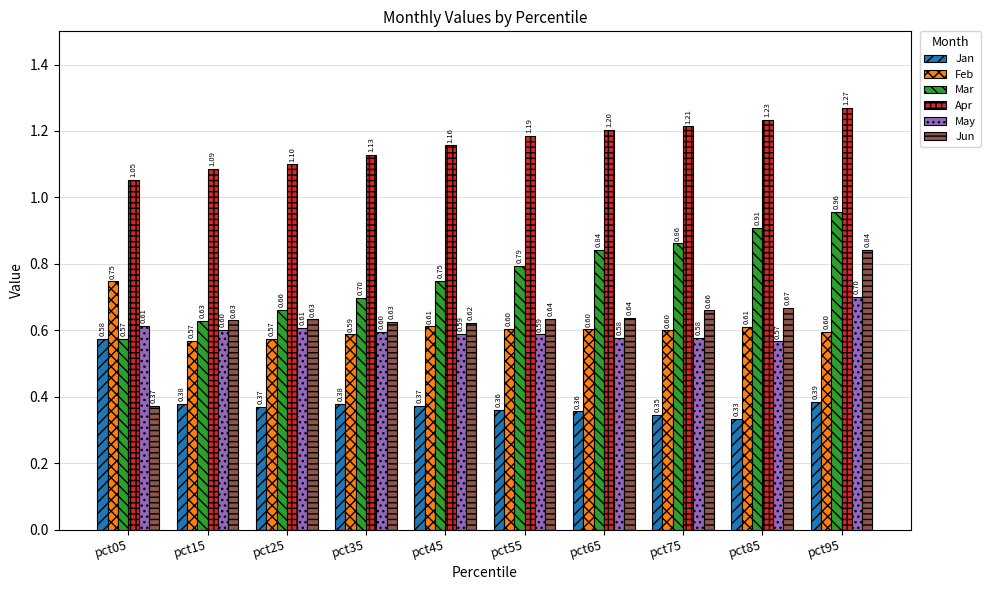

At which category is the sum across all series the highest?

pct95